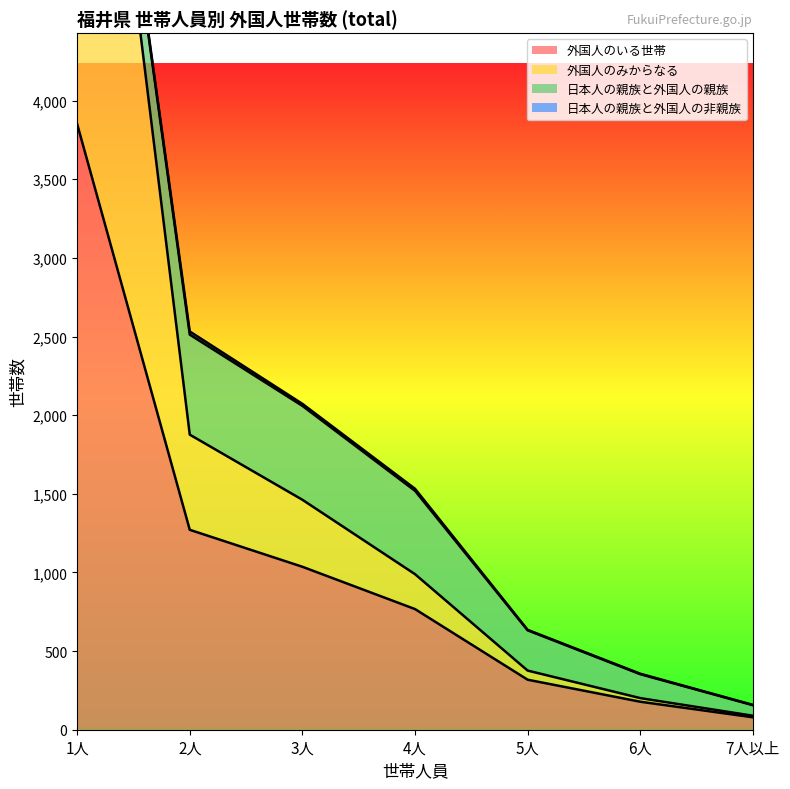

How many data points in 外国人のみからなる are above 989?

3